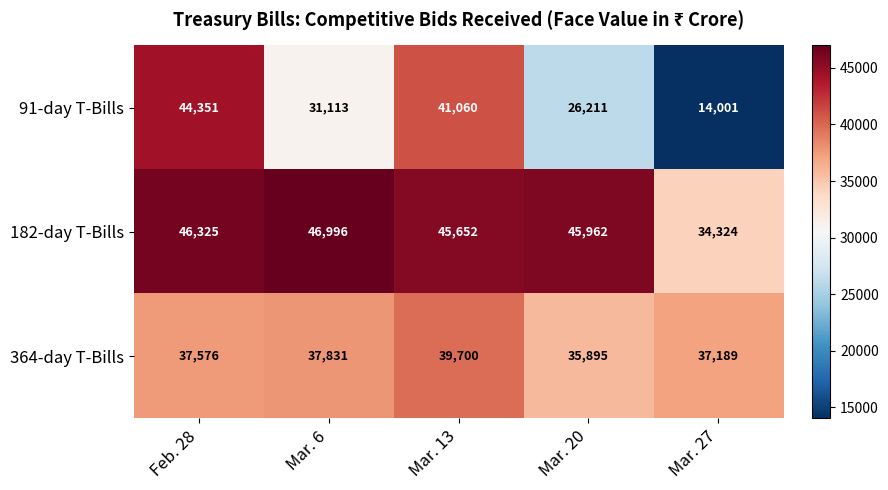

What is the lowest value of the 91-day T-Bills series?

14001